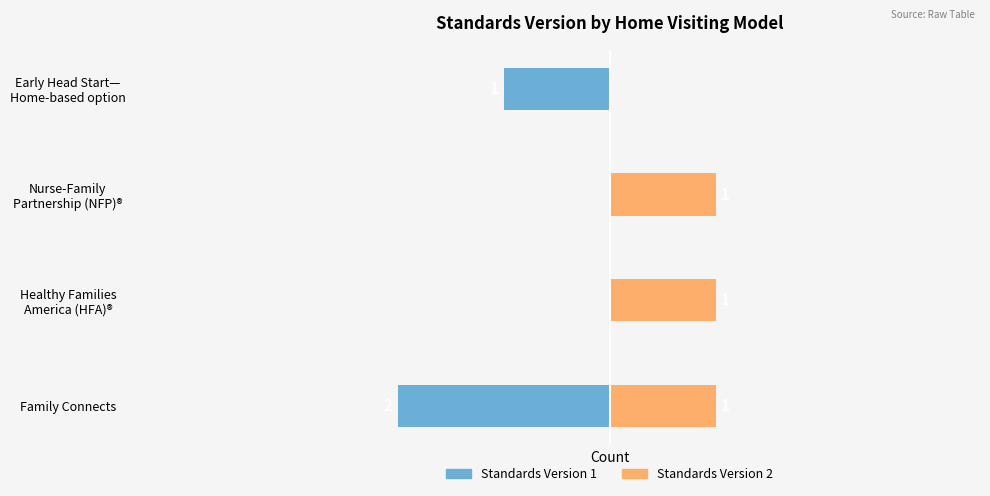

What is the average value of the Standards Version 2 series?

1